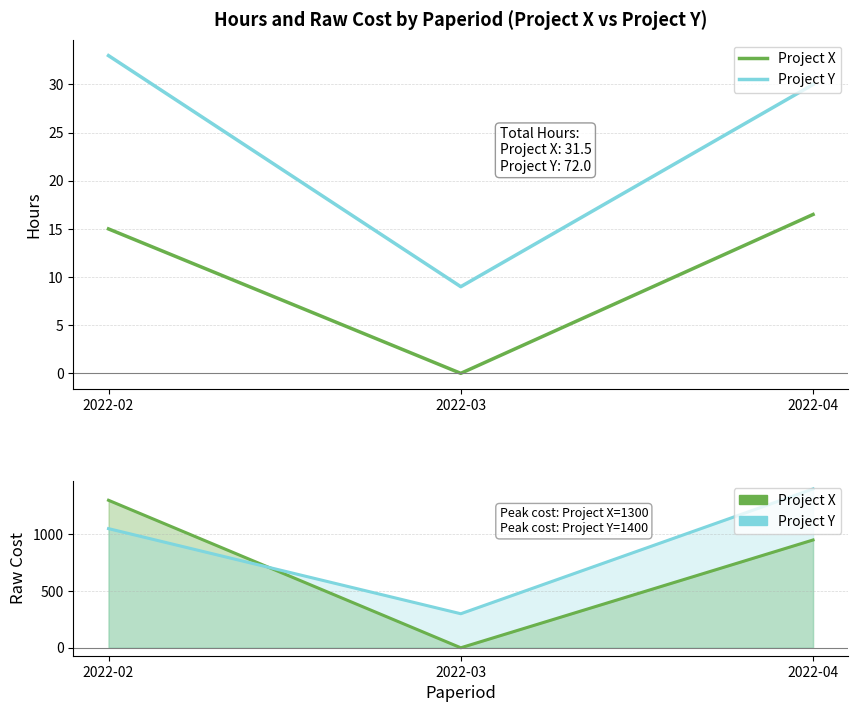

What are all the series names shown in the legend?

Project X, Project Y